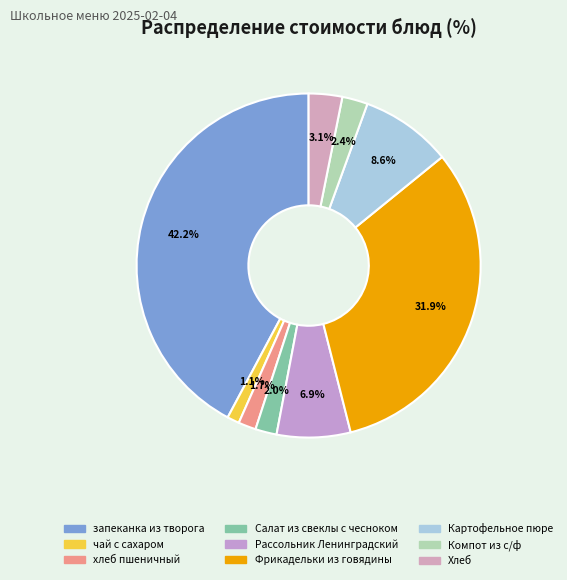

Is there any slice that represents more than half of the pie?

No